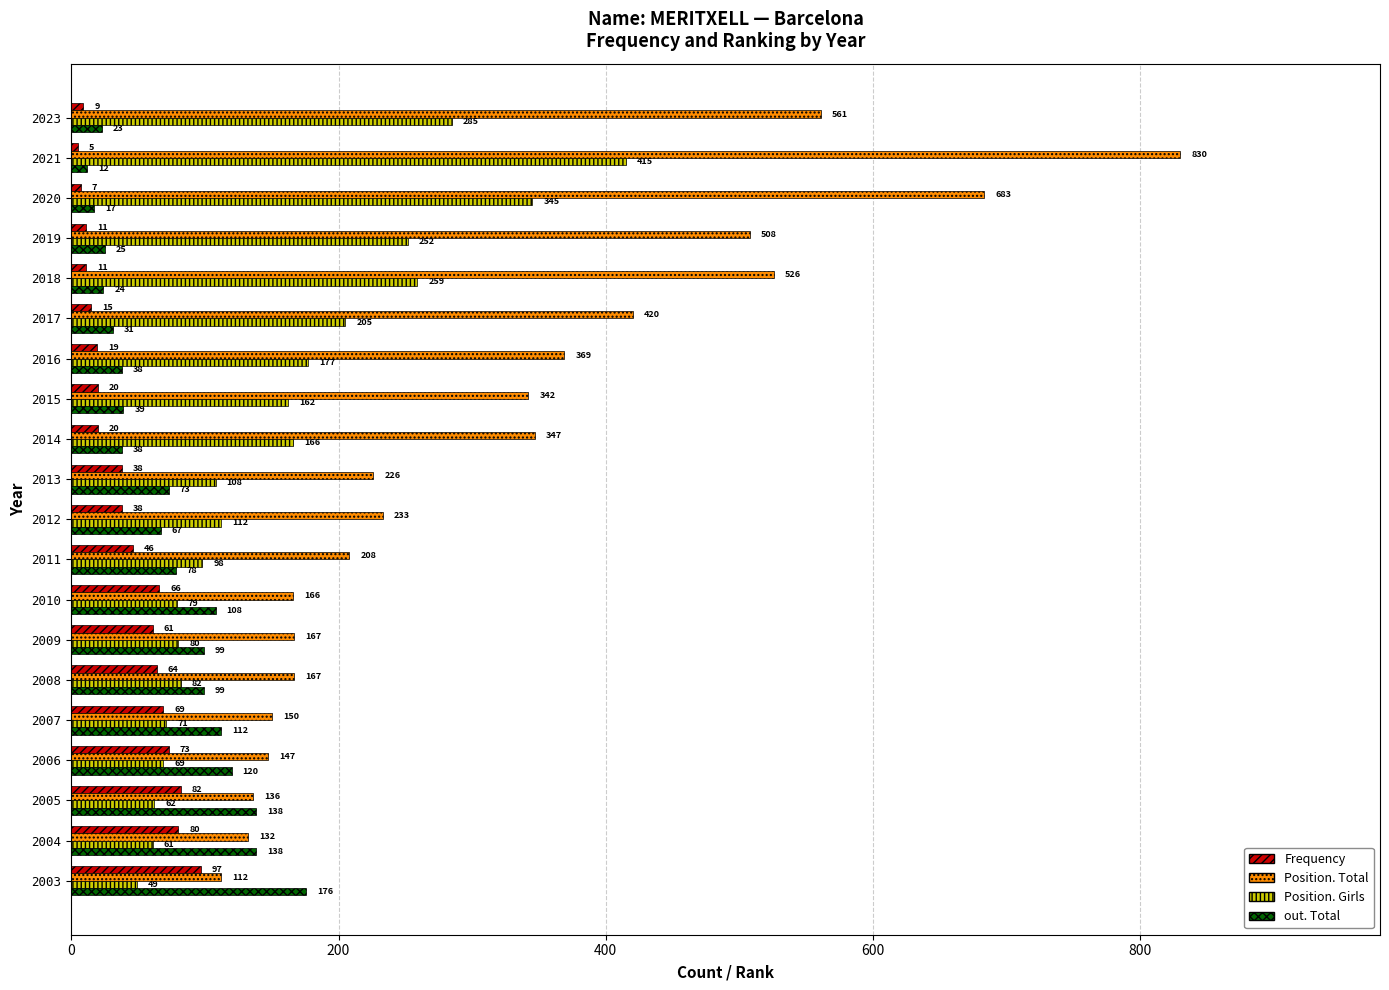

What is the spread (max minus min) of values at 2016?

350